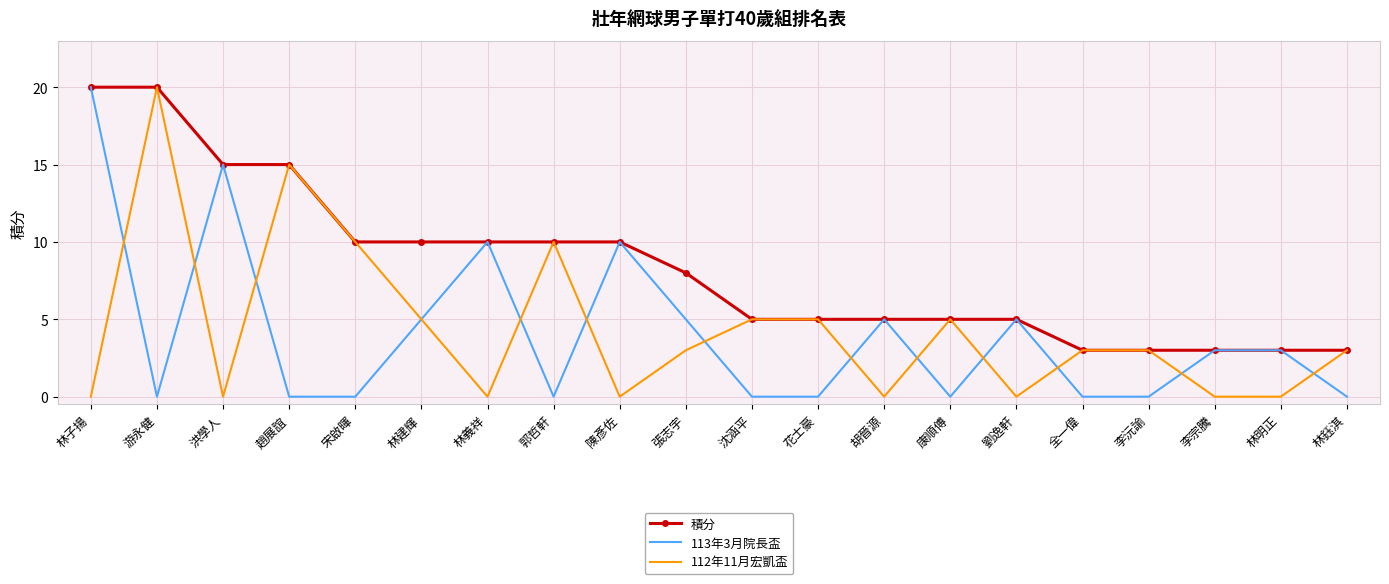

The 113年3月院長盃 series shows 5 at 劉逸軒. True or false?

True